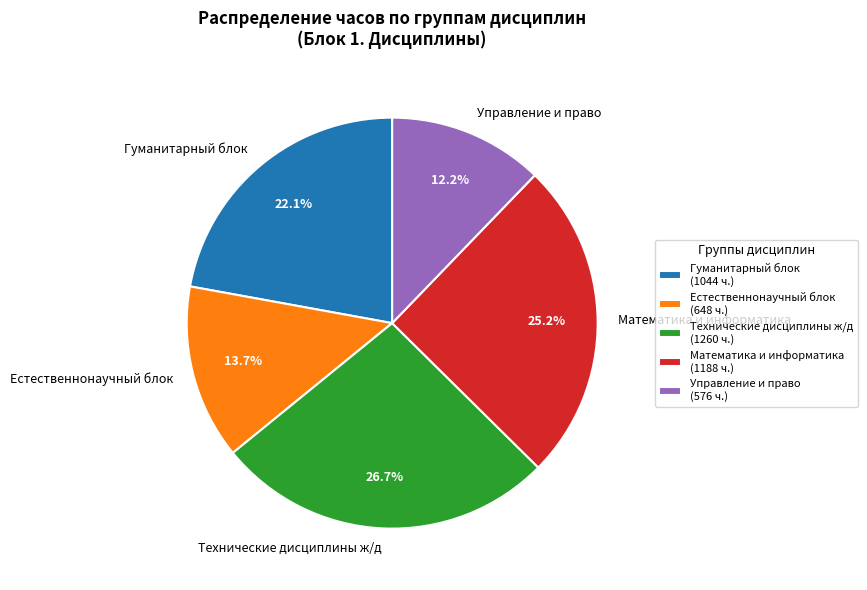

How many slices are in this pie chart?

5